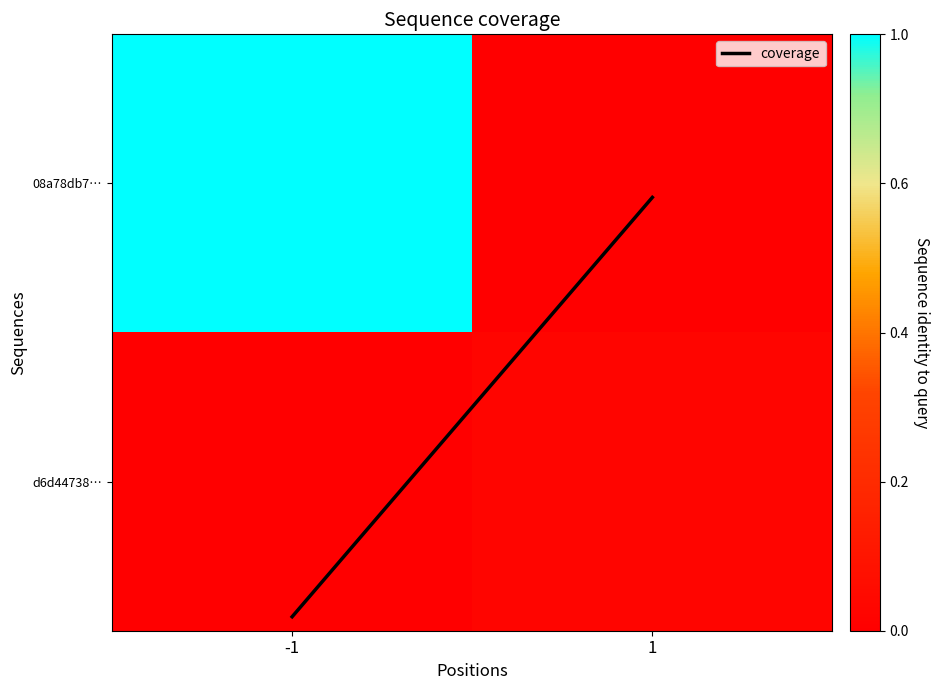

What is the spread (max minus min) of values at 1?

8.0